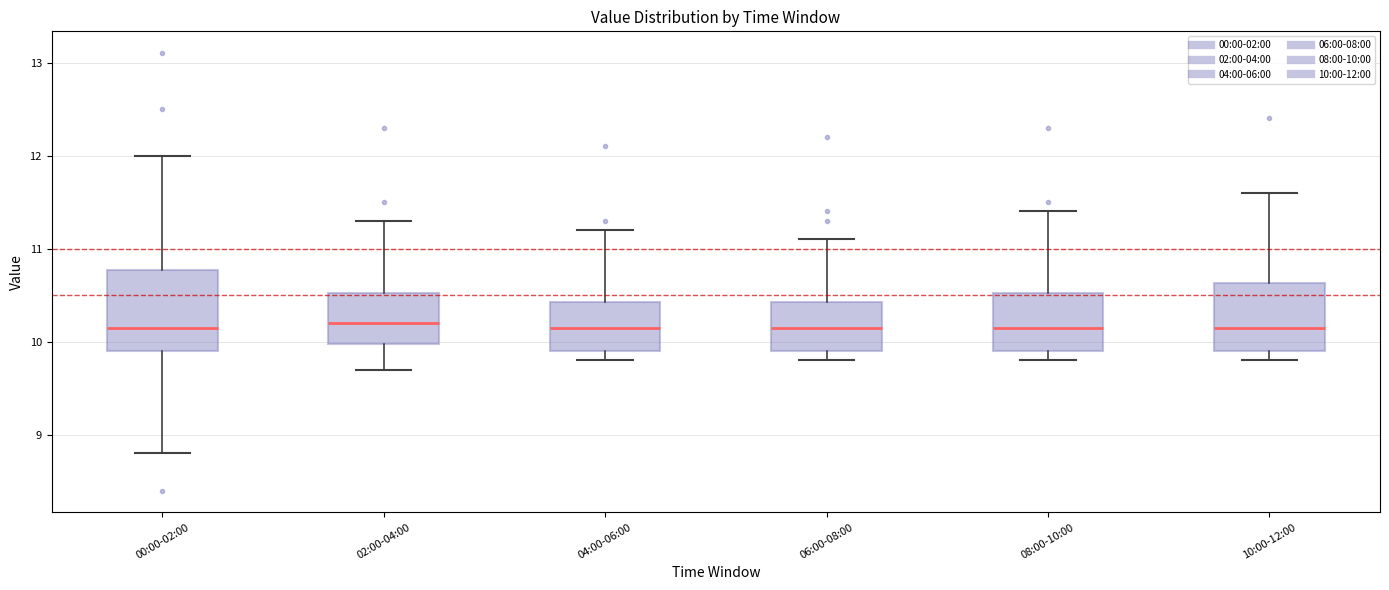

Where does the lower whisker of the box for 00:00-02:00 end on the y-axis? The values are not printed on the chart, so give them approximately, as read against the axis.

8.8